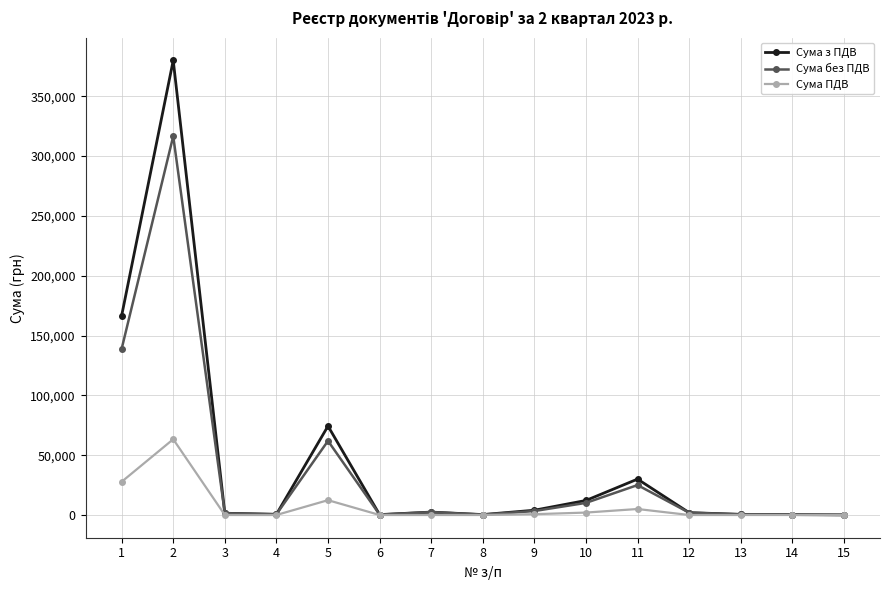

List the series in order of their peak value, lowest first.

Сума ПДВ, Сума без ПДВ, Сума з ПДВ